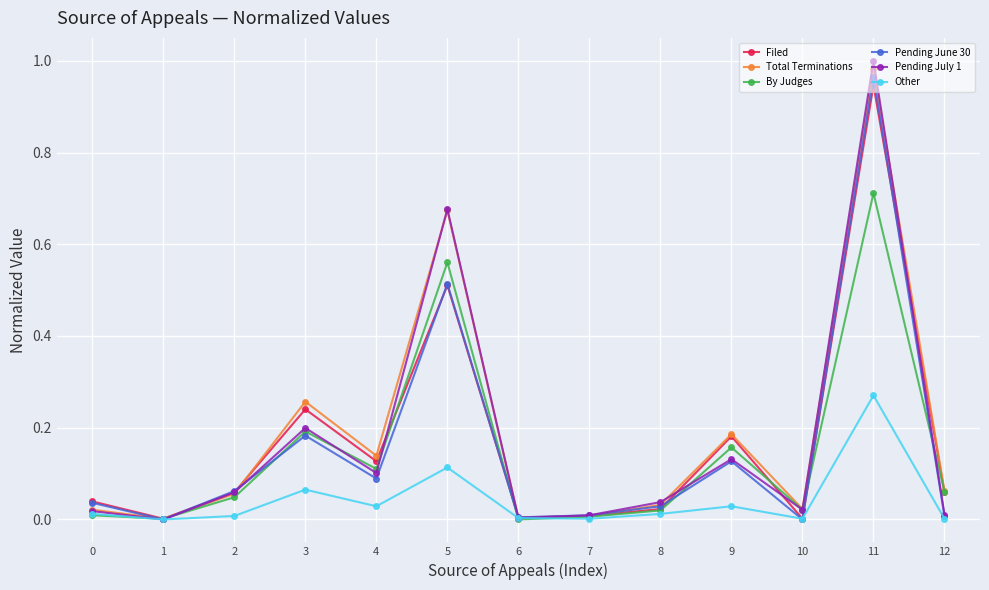

What is the sum of all Pending July 1 values?

2.3